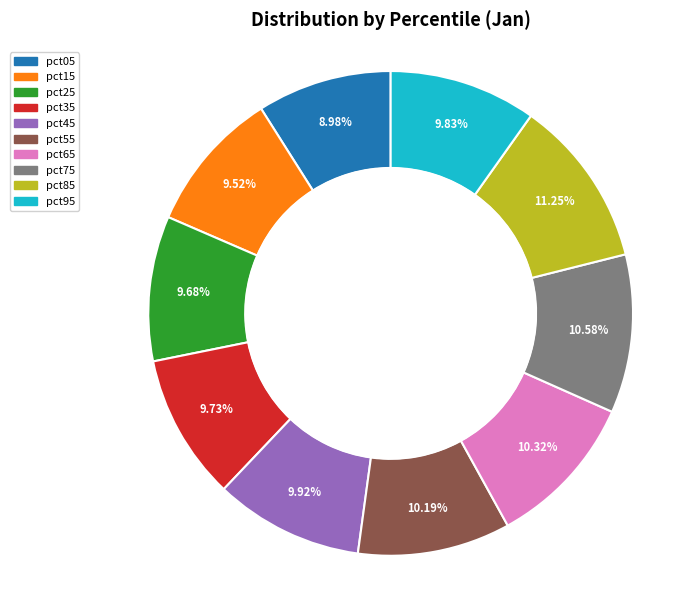

To the nearest percent, what is the average slice percentage?

10%